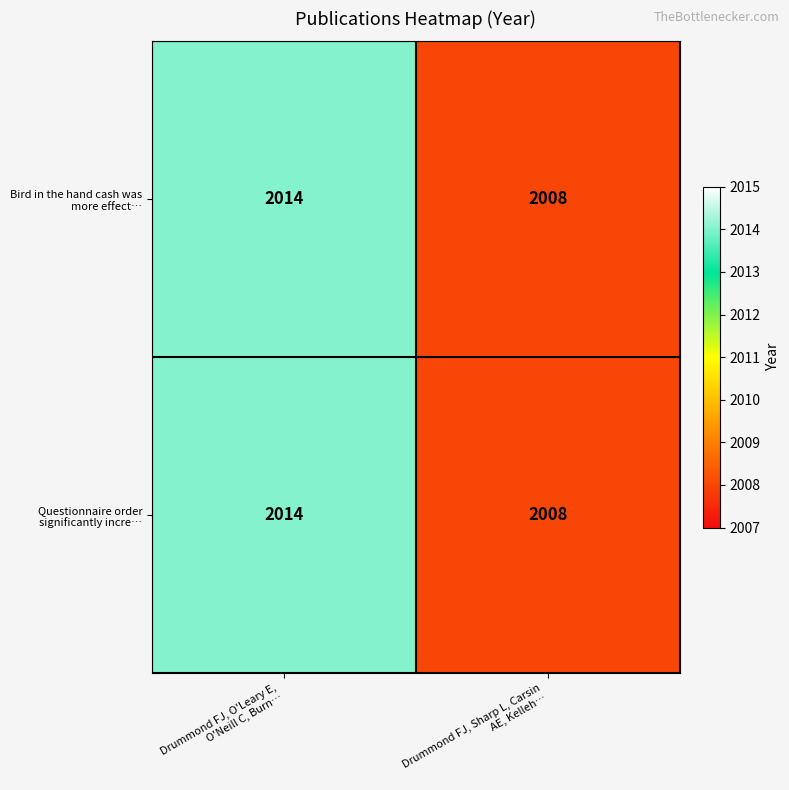

What is the maximum value shown in the chart?

2014